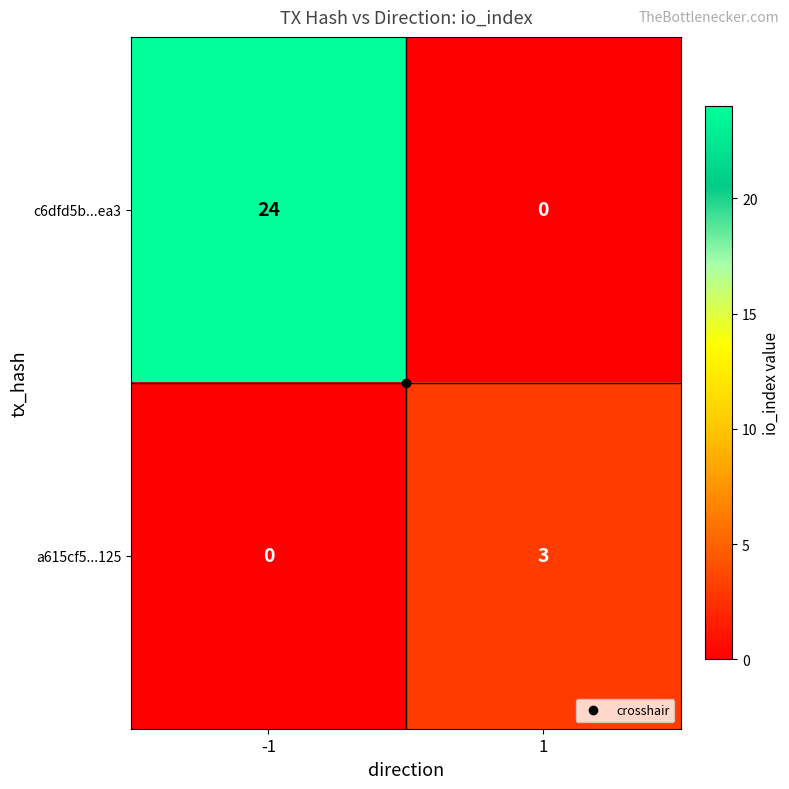

At how many categories does at least one series exceed 2?

2